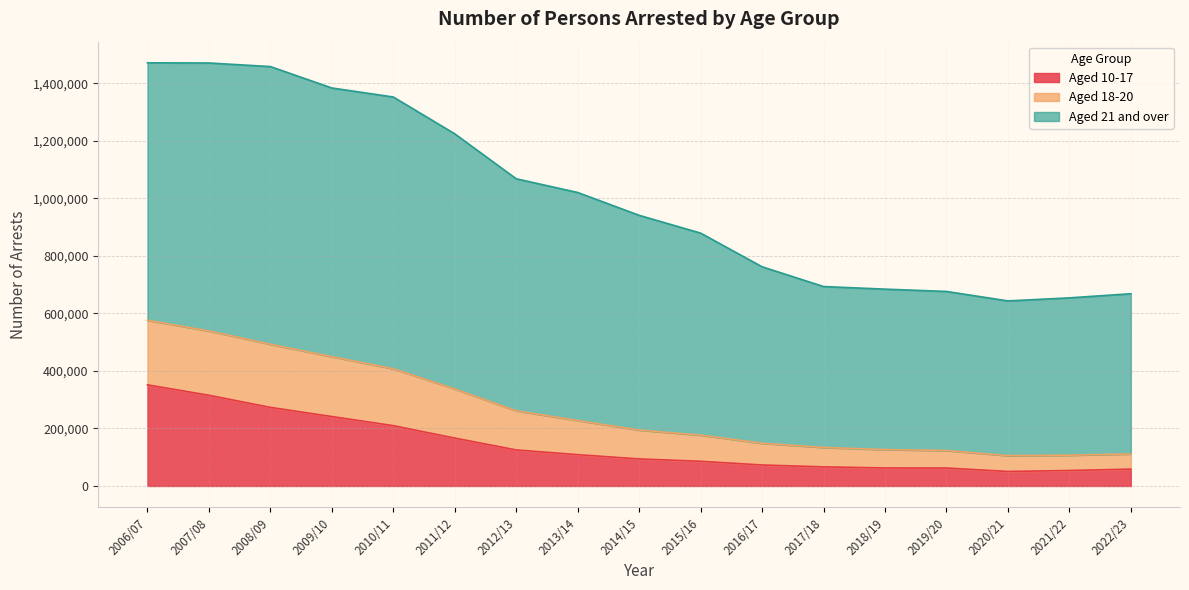

At which label does Aged 10-17 reach its peak?

2006/07